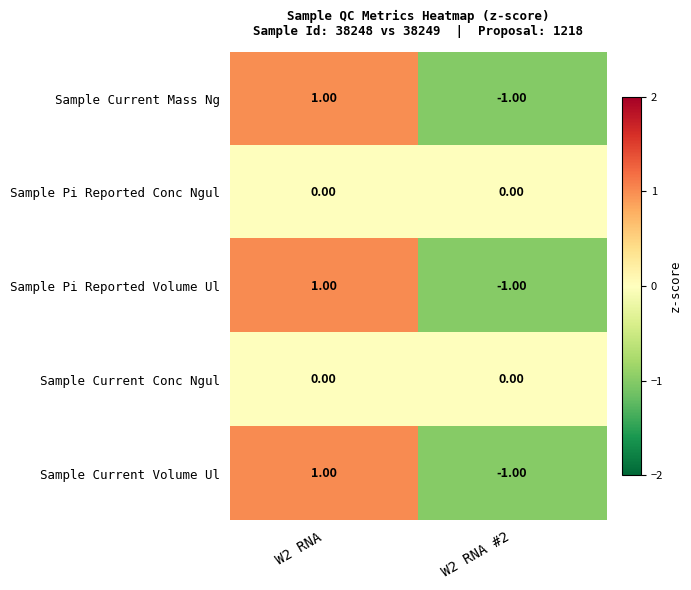

What is the smallest value displayed?

-1